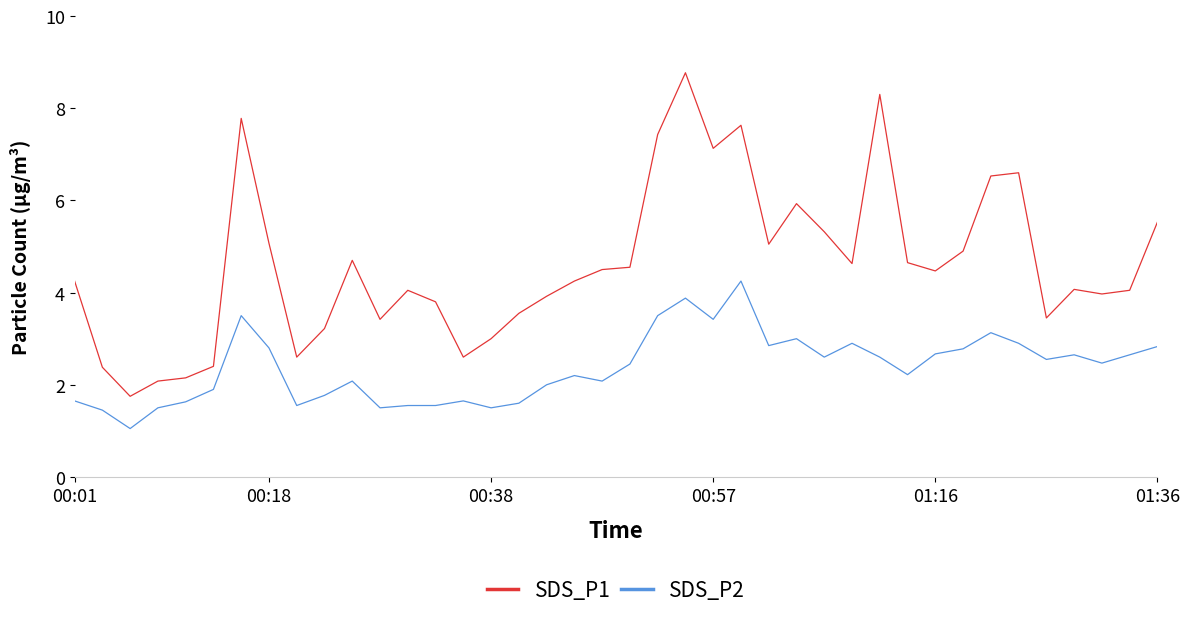

What is the smallest value displayed?

1.1